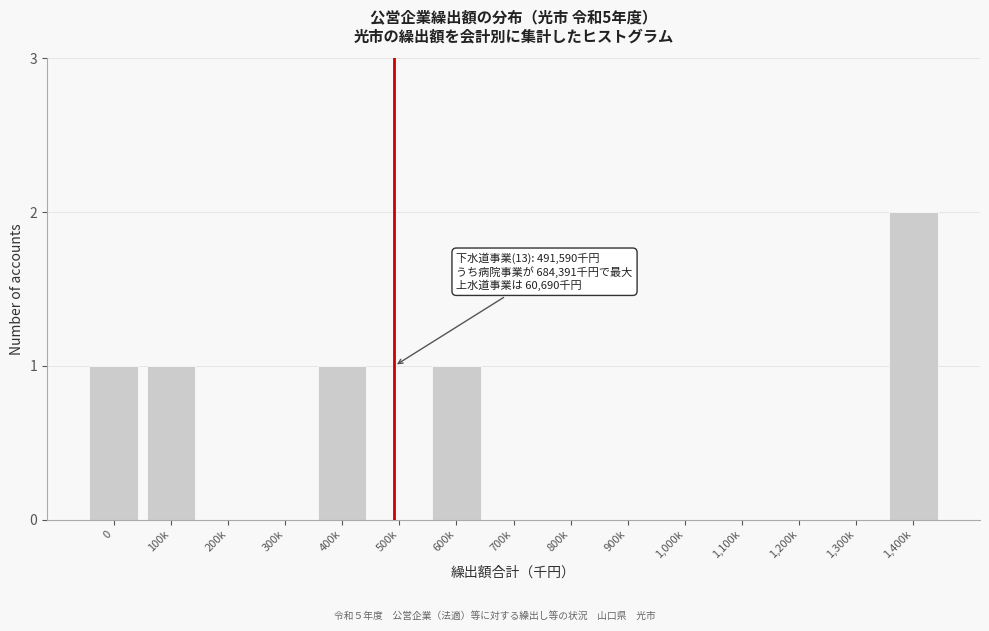

Reading left to right, what are all the values shown in this chart?

0=1	100k=1	200k=0	300k=0	400k=1	500k=0	600k=1	700k=0	800k=0	900k=0	1,000k=0	1,100k=0	1,200k=0	1,300k=0	1,400k=2